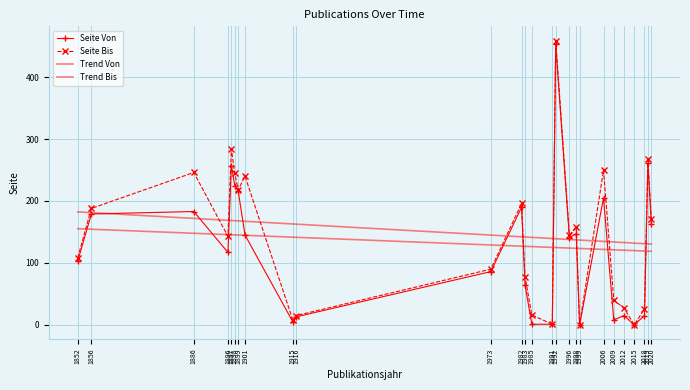

Reading left to right, transcribe all the data shown in this chart.

Seite Von: 103.0	179.0	183.0	117.0	257.0	225.0	216.0	145.0	5.0	13.0	86.0	190.0	65.0	1.0	1.0	453.0	141.0	147.0	0.0	205.0	8.0	15.0	0.0	15.0	261.0	163.0
Seite Bis: 108.0	188.0	246.0	143.0	284.0	245.0	218.0	240.0	8.0	15.0	90.0	196.0	78.0	16.0	1.0	459.0	145.0	158.0	0.0	250.0	40.0	27.0	0.0	26.0	267.0	171.0
Trend Von: 155.3	154.4	147.9	145.7	145.5	145.3	145.1	144.6	141.6	141.4	129.0	127.0	126.8	126.4	125.1	124.9	124.0	123.6	123.4	121.8	121.2	120.5	119.9	119.2	119.0	118.8
Trend Bis: 182.4	181.2	171.9	168.8	168.5	168.2	167.9	167.2	162.9	162.6	145.0	142.2	141.9	141.3	139.4	139.1	137.9	137.2	136.9	134.8	133.8	132.9	132.0	131.0	130.7	130.4